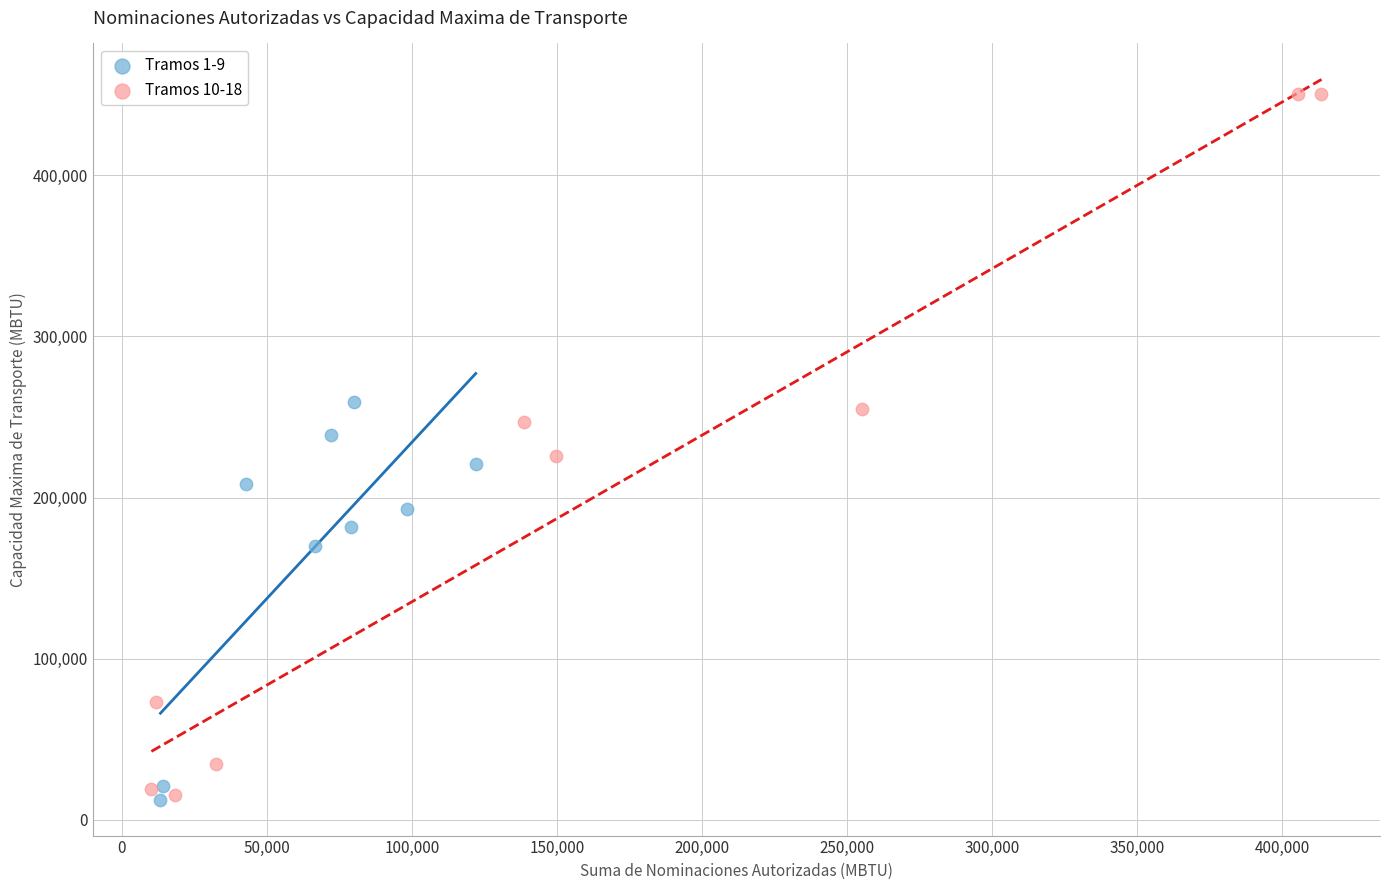

Which series has the largest Y range (max minus min)?

Tramos 10-18